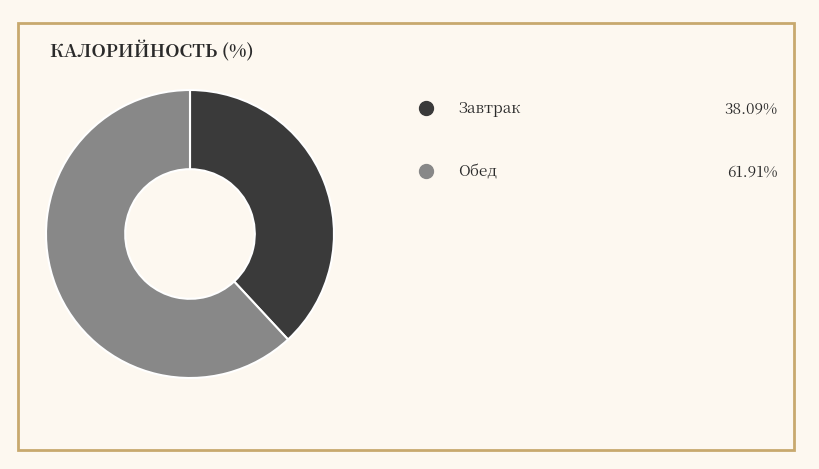

Does any single category account for the majority?

Yes